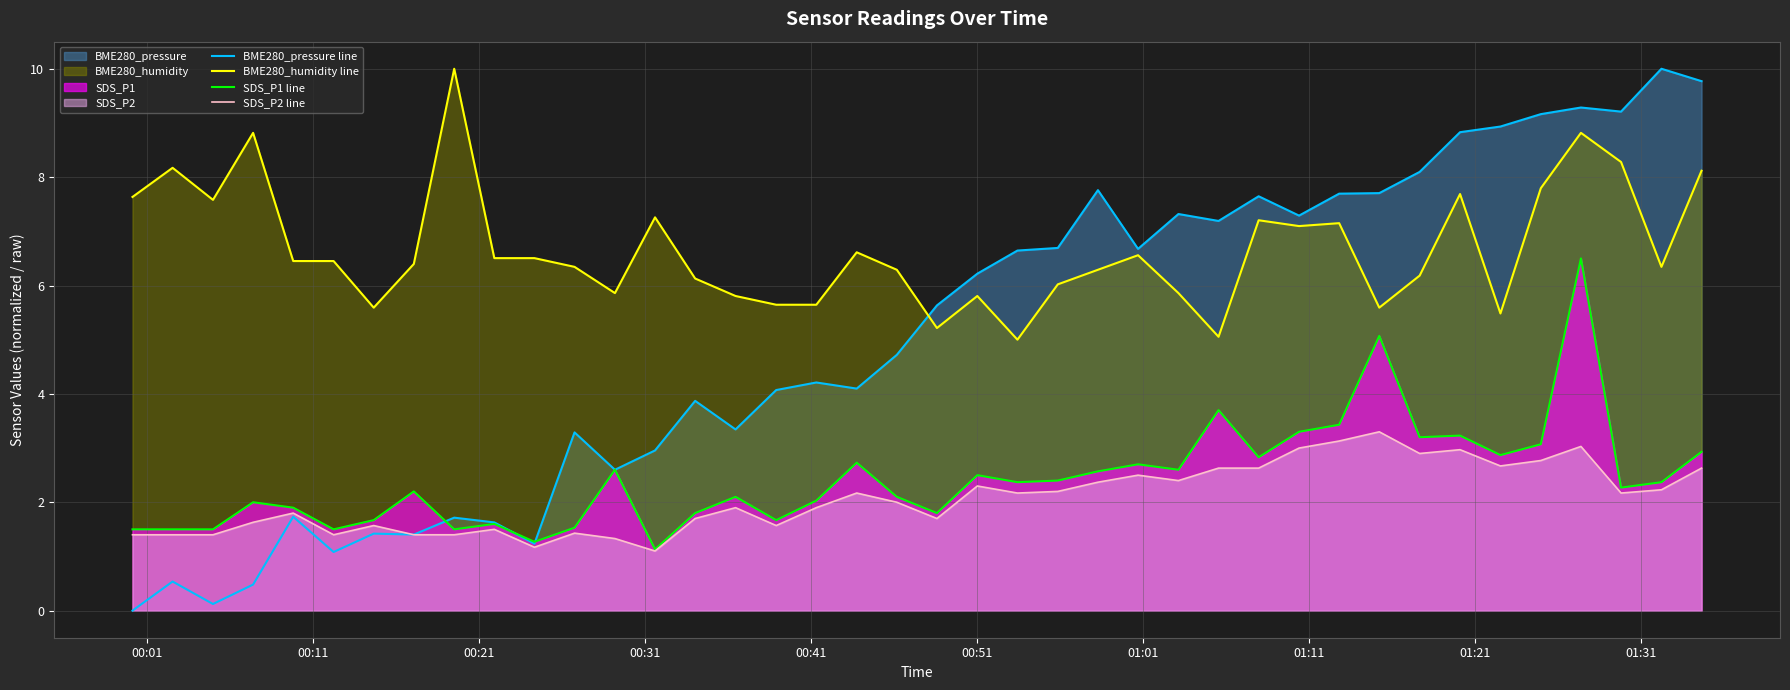

How many lines are shown in the chart?

4